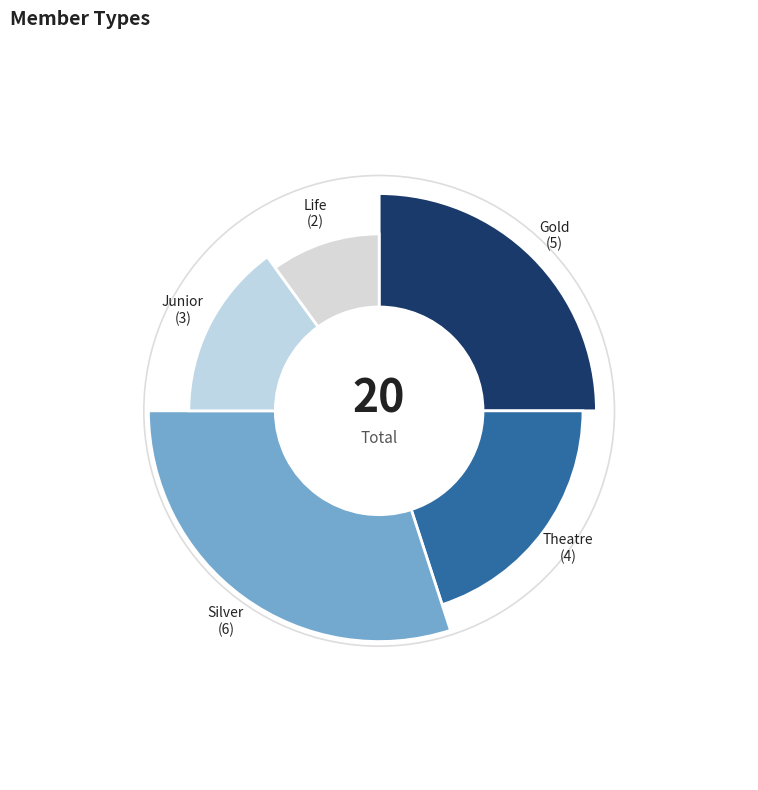

To the nearest percent, what portion does Junior represent?

15%